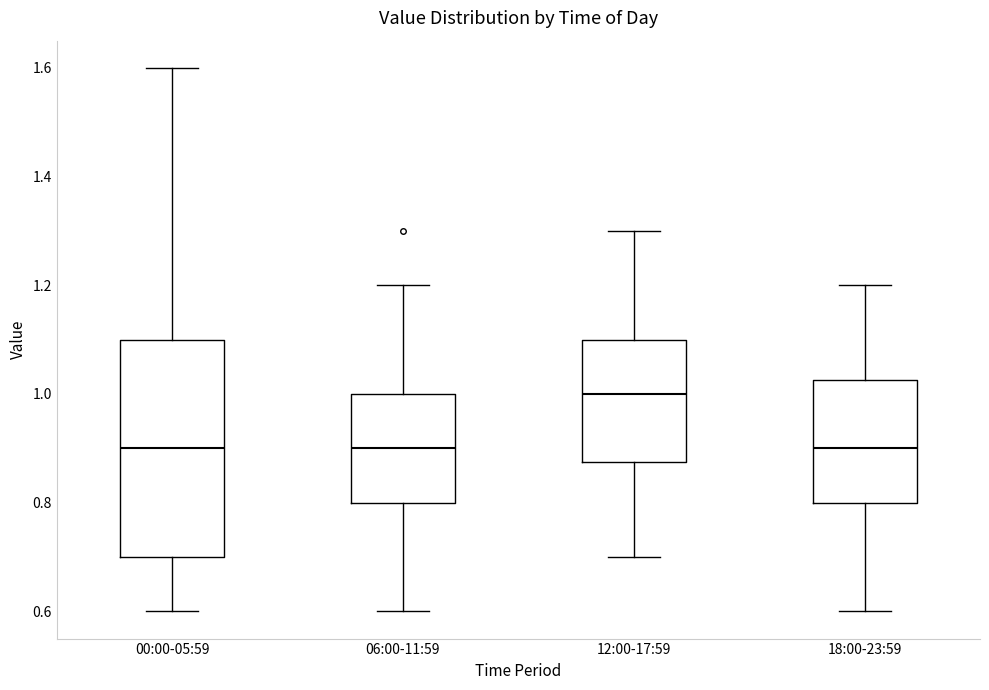

Reading left to right, transcribe this box plot: for each box, give where its median line is, the range the box spans, and where its two whiskers end, as read against the y-axis. The values are not printed on the chart, so give them approximately, as read against the axis.

00:00-05:59: median 0.90, box 0.70 to 1.10, whiskers 0.60 to 1.60
06:00-11:59: median 0.90, box 0.80 to 1.00, whiskers 0.60 to 1.20
12:00-17:59: median 1.00, box 0.88 to 1.10, whiskers 0.70 to 1.30
18:00-23:59: median 0.90, box 0.80 to 1.02, whiskers 0.60 to 1.20